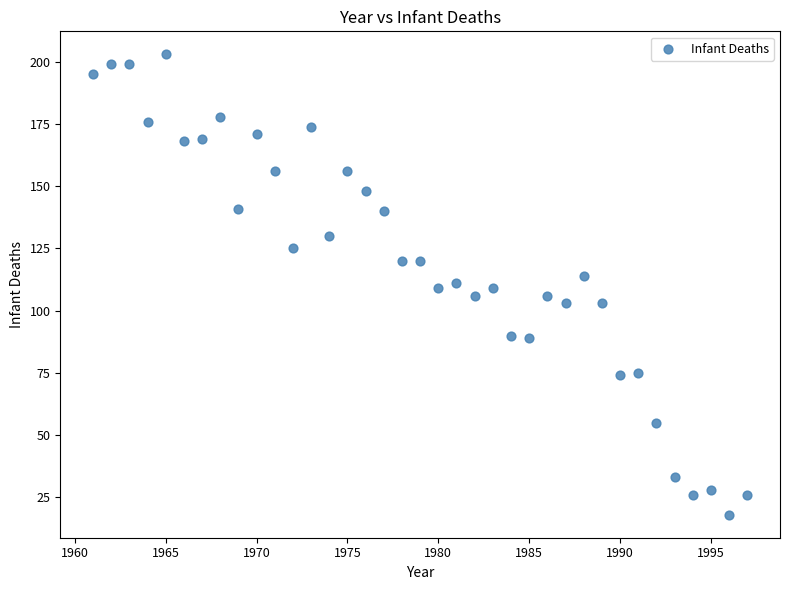

What is the range of X values (max minus min)?

36